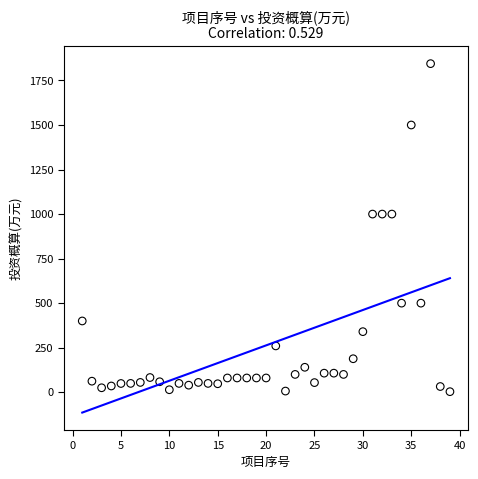

What is the range of Y values (max minus min)?

1841.3